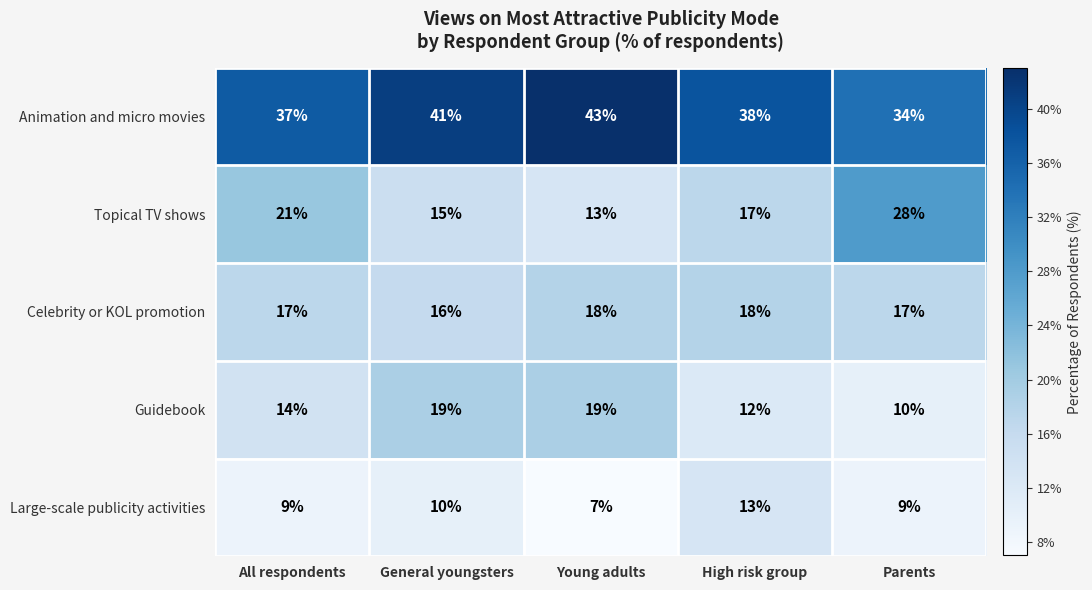

Which series has the largest total across all categories?

Animation and micro movies